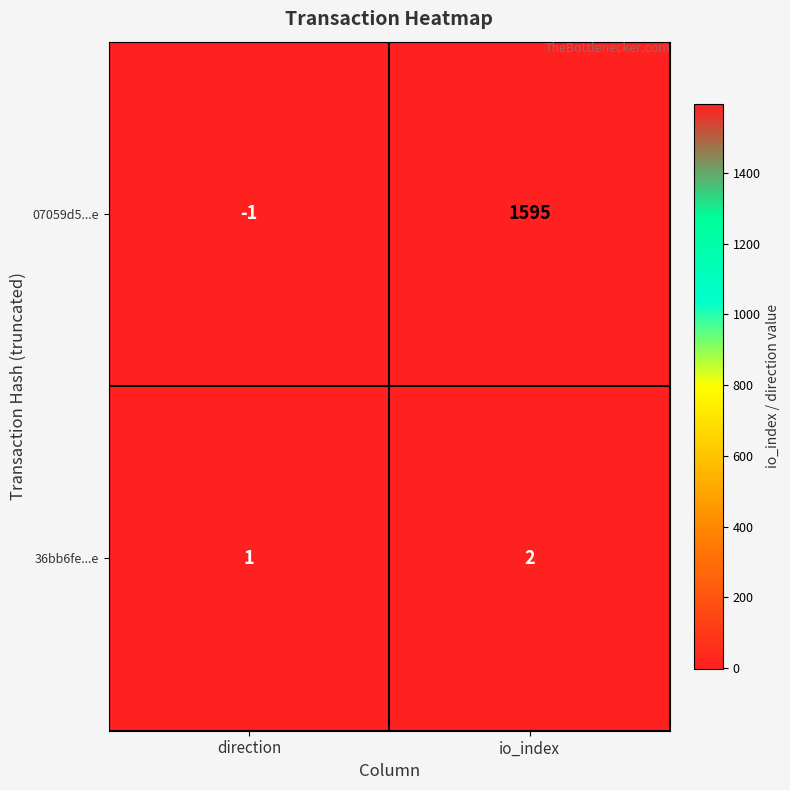

Which series has the largest range (max minus min)?

07059d5...e